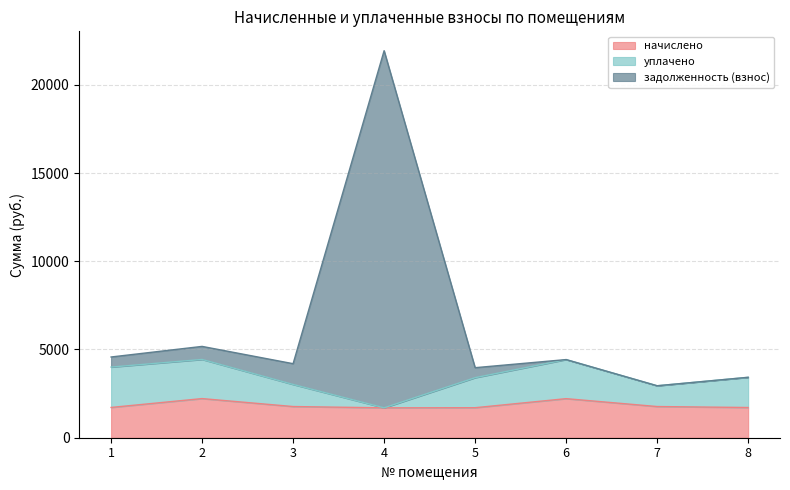

At which category is the sum across all series the highest?

4